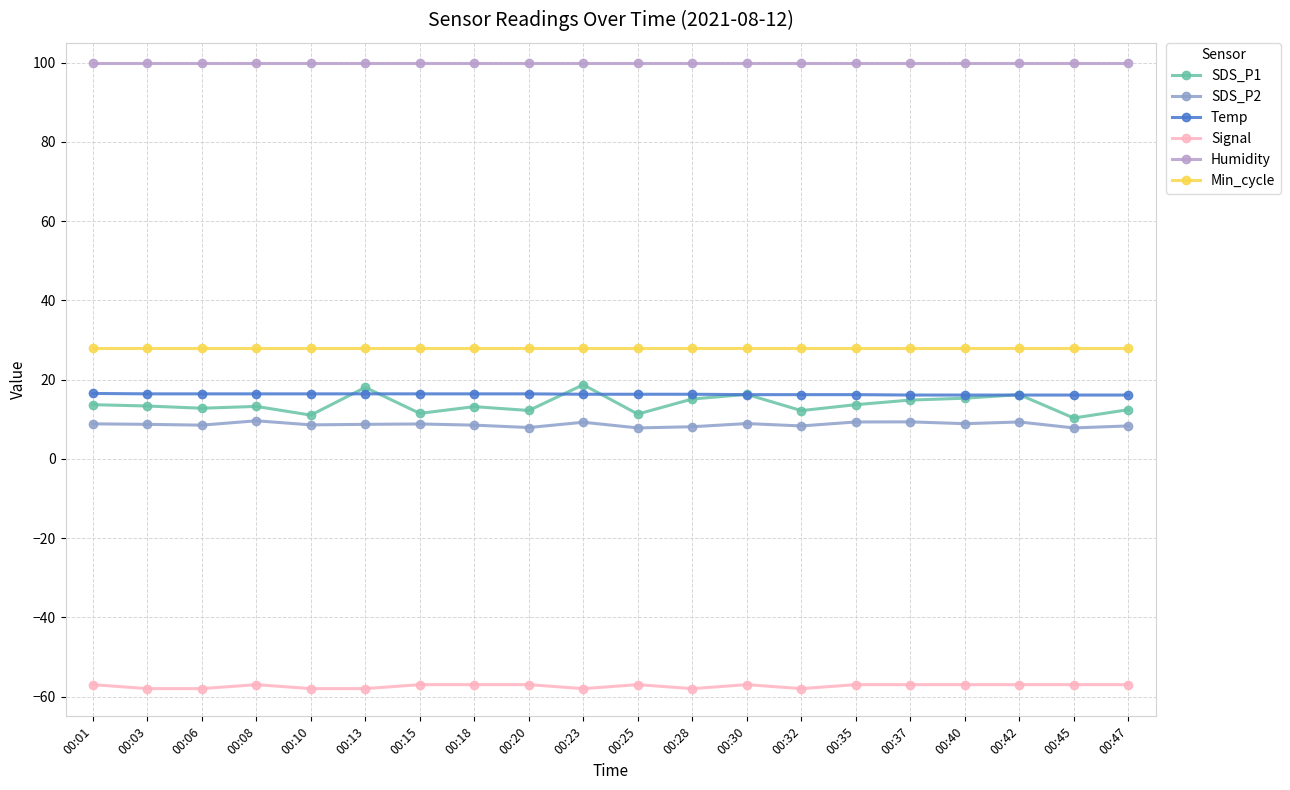

What is the highest value of the Min_cycle series?

28.0